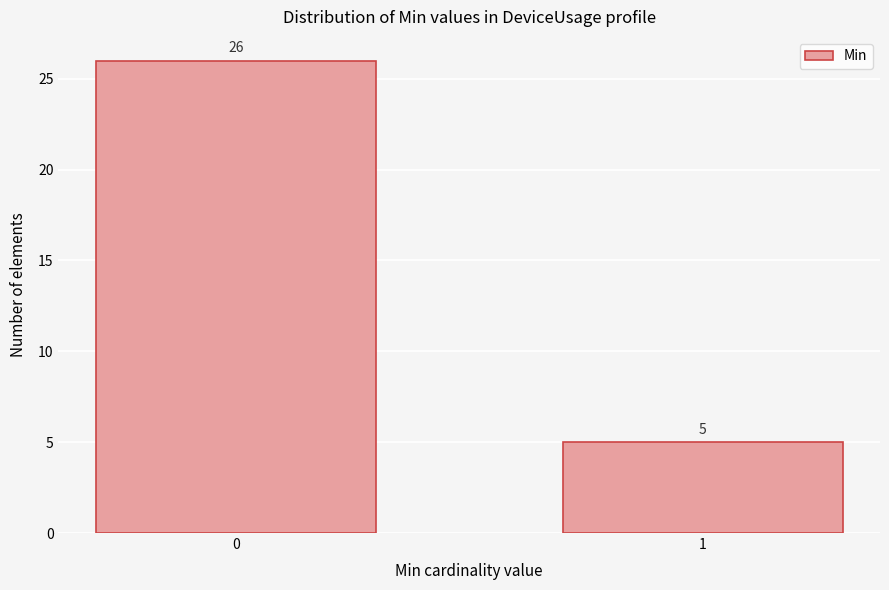

Reading left to right, what are all the values shown in this chart?

0=26	1=5